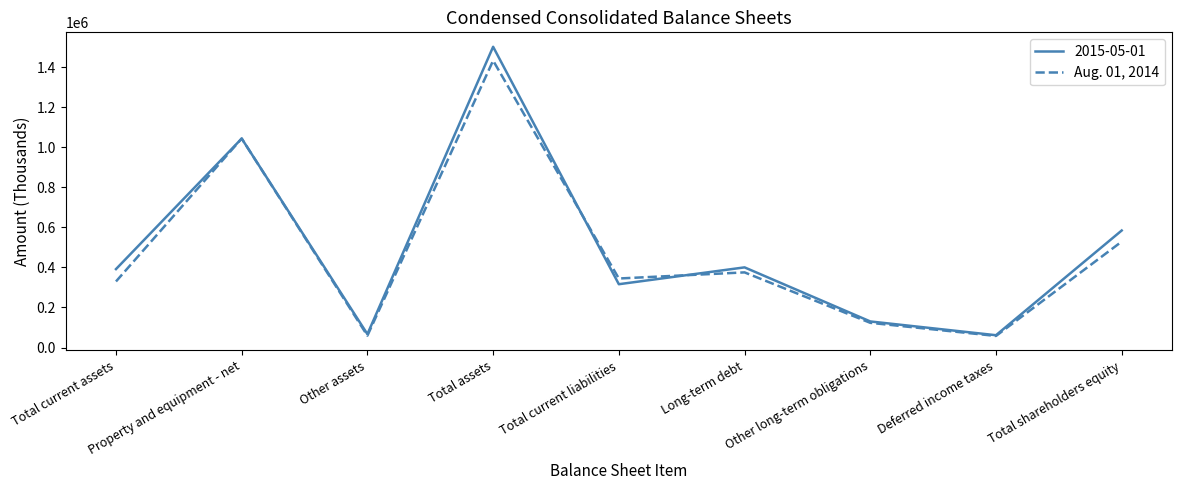

What is the total value across all series at Other long-term obligations?

253304